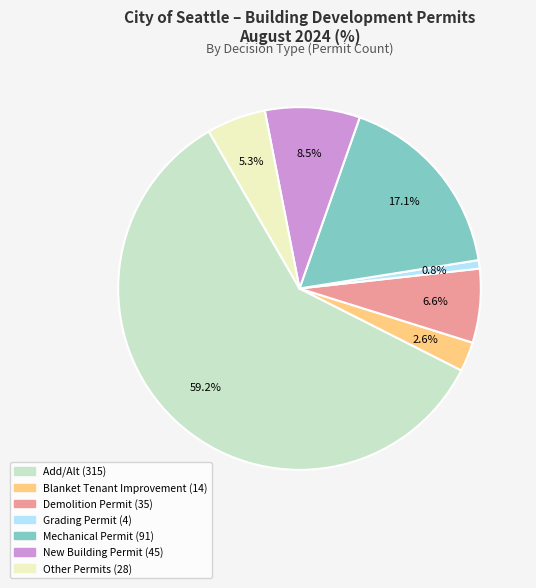

Count the number of slices in the pie.

7